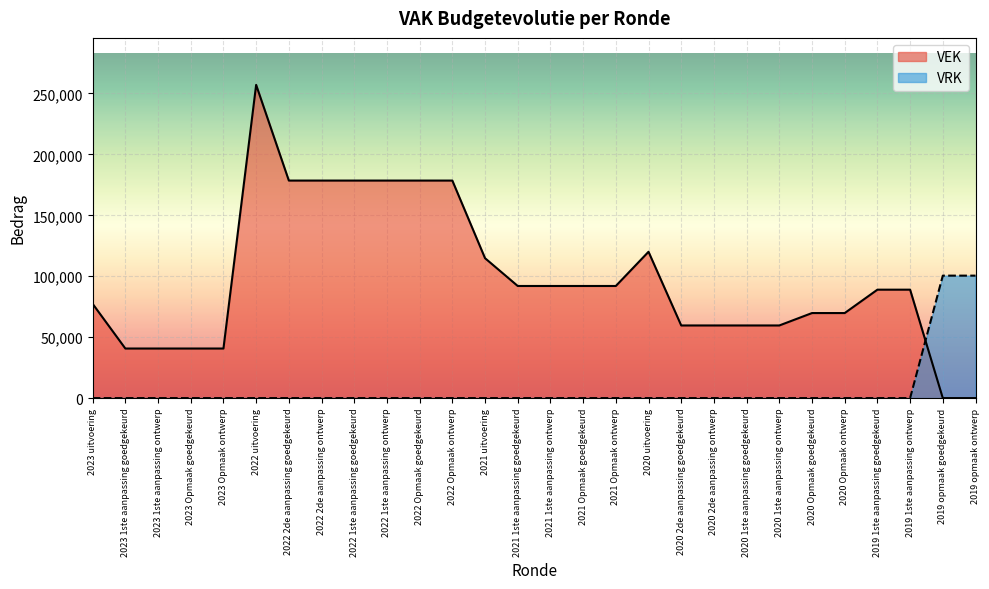

Reading right to left, what are all the values shown in this chart?

VEK: 0	0	88970	88970	69786	69786	59601	59601	59601	59601	120074	92000	92000	92000	92000	114804	178500	178500	178500	178500	178500	178500	257027	40677	40677	40677	40677	77345
VRK: 100488	100488	0	0	0	0	0	0	0	0	0	0	0	0	0	0	0	0	0	0	0	0	0	0	0	0	0	0